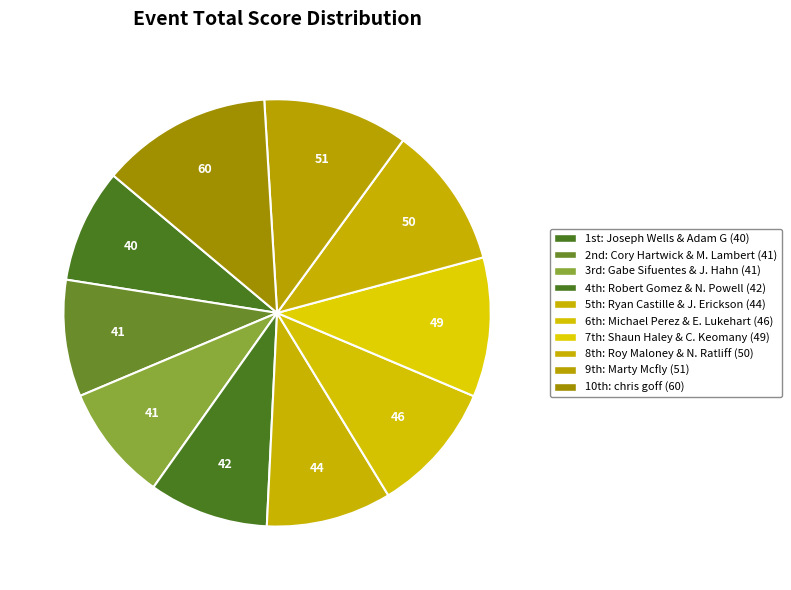

How many segments does this pie chart have?

10